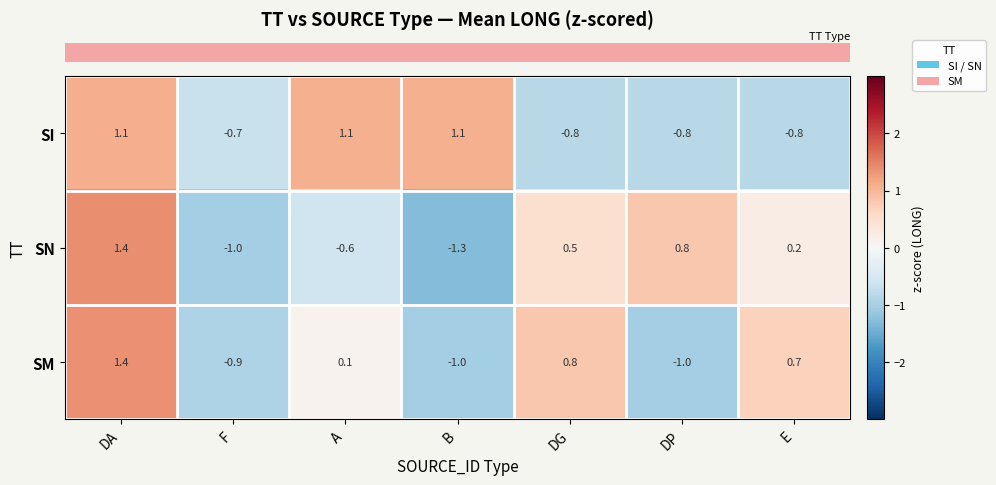

What is the maximum value for SN?

1.4